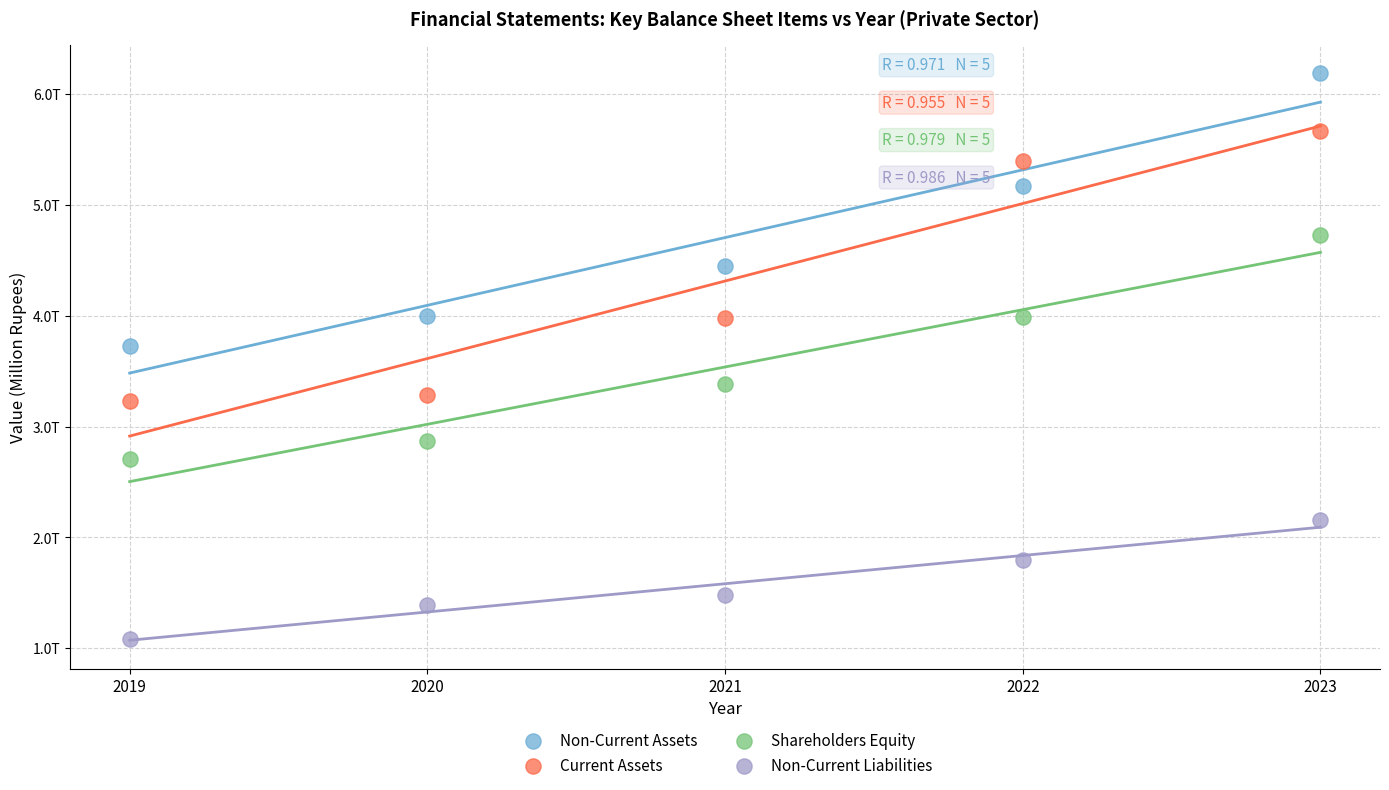

What are all the series names shown in the legend?

Non-Current Assets, Current Assets, Shareholders Equity, Non-Current Liabilities